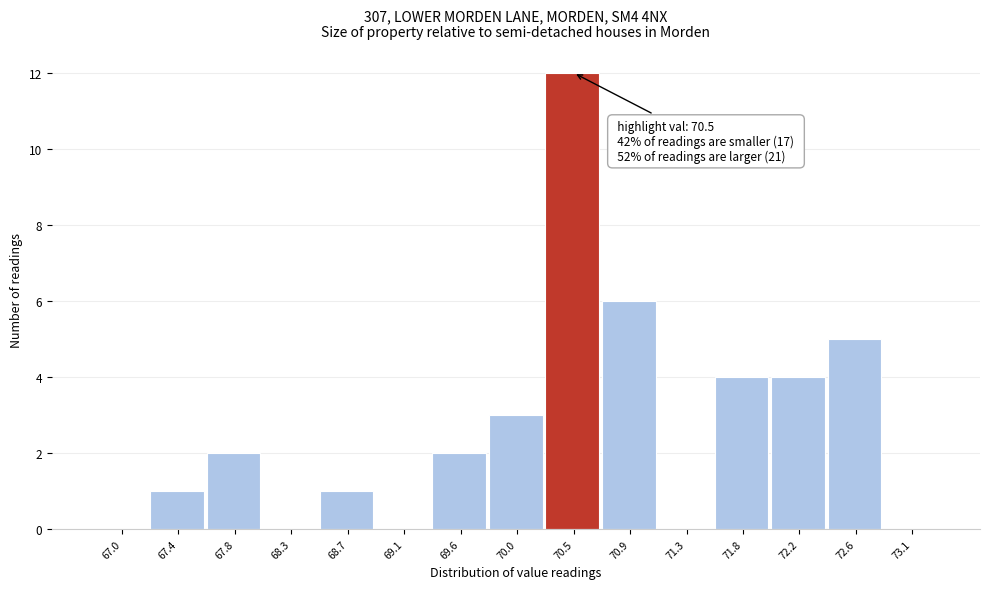

Which range on the x-axis has the tallest bar?

70.25 to 70.70